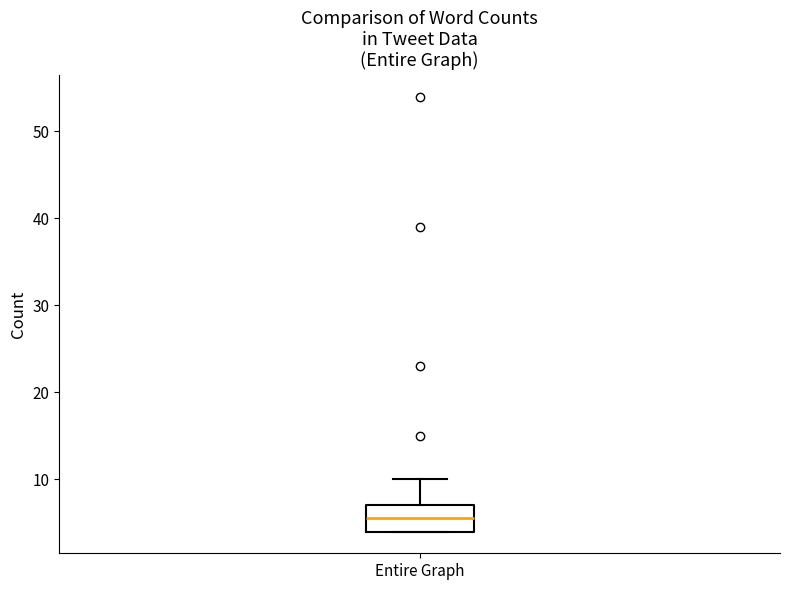

Read this box plot against the y-axis: the position of the median line, the range covered by the box, and the ends of both whiskers. The values are not printed on the chart, so give them approximately, as read against the axis.

median 6, box 4 to 7, whiskers 4 to 10